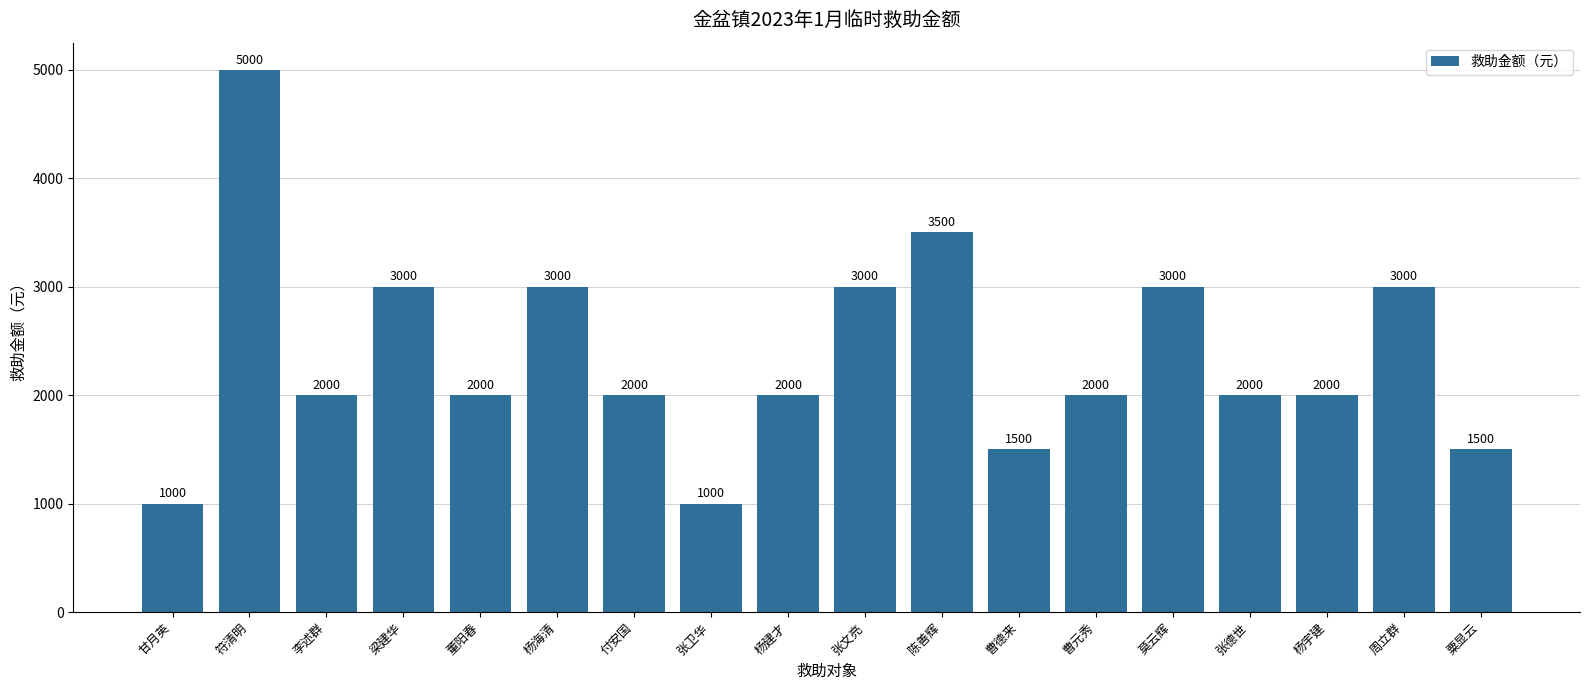

Are the bars grouped side by side (vs. stacked)?

No